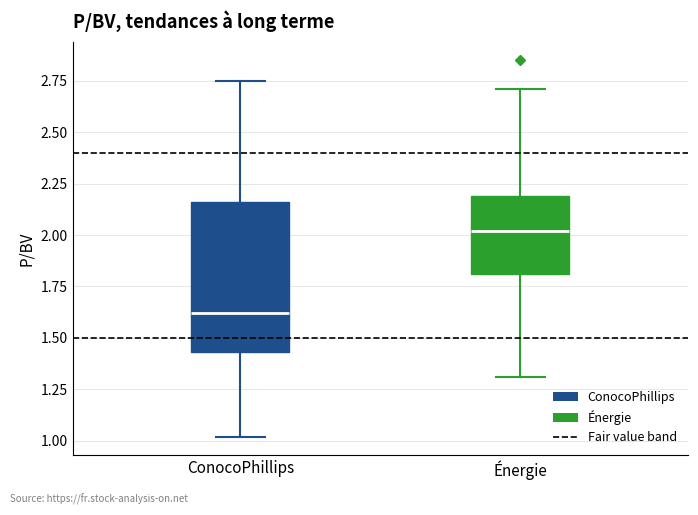

Where does the median line of the box for Énergie sit on the y-axis? The values are not printed on the chart, so give them approximately, as read against the axis.

2.00